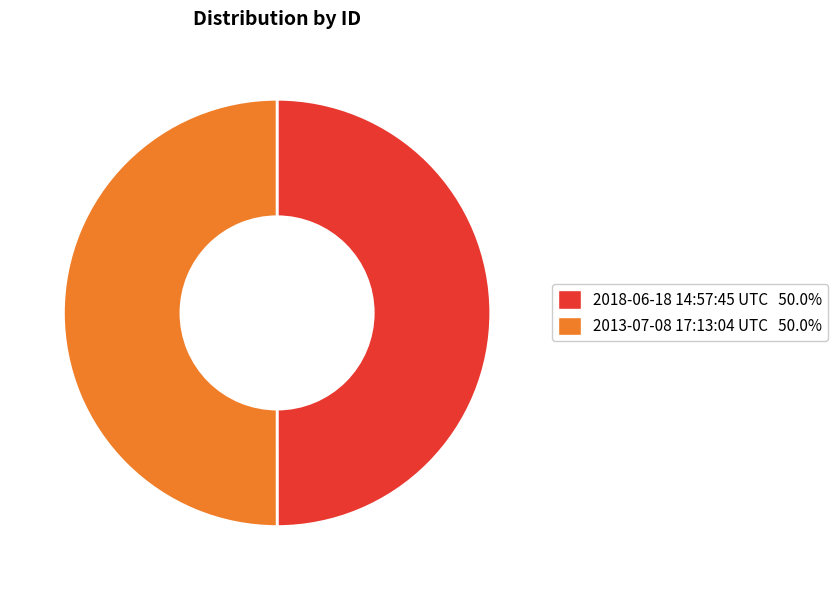

What is the ratio of the value at 2013-07-08 17:13:04 UTC to the value at 2018-06-18 14:57:45 UTC?

1.0